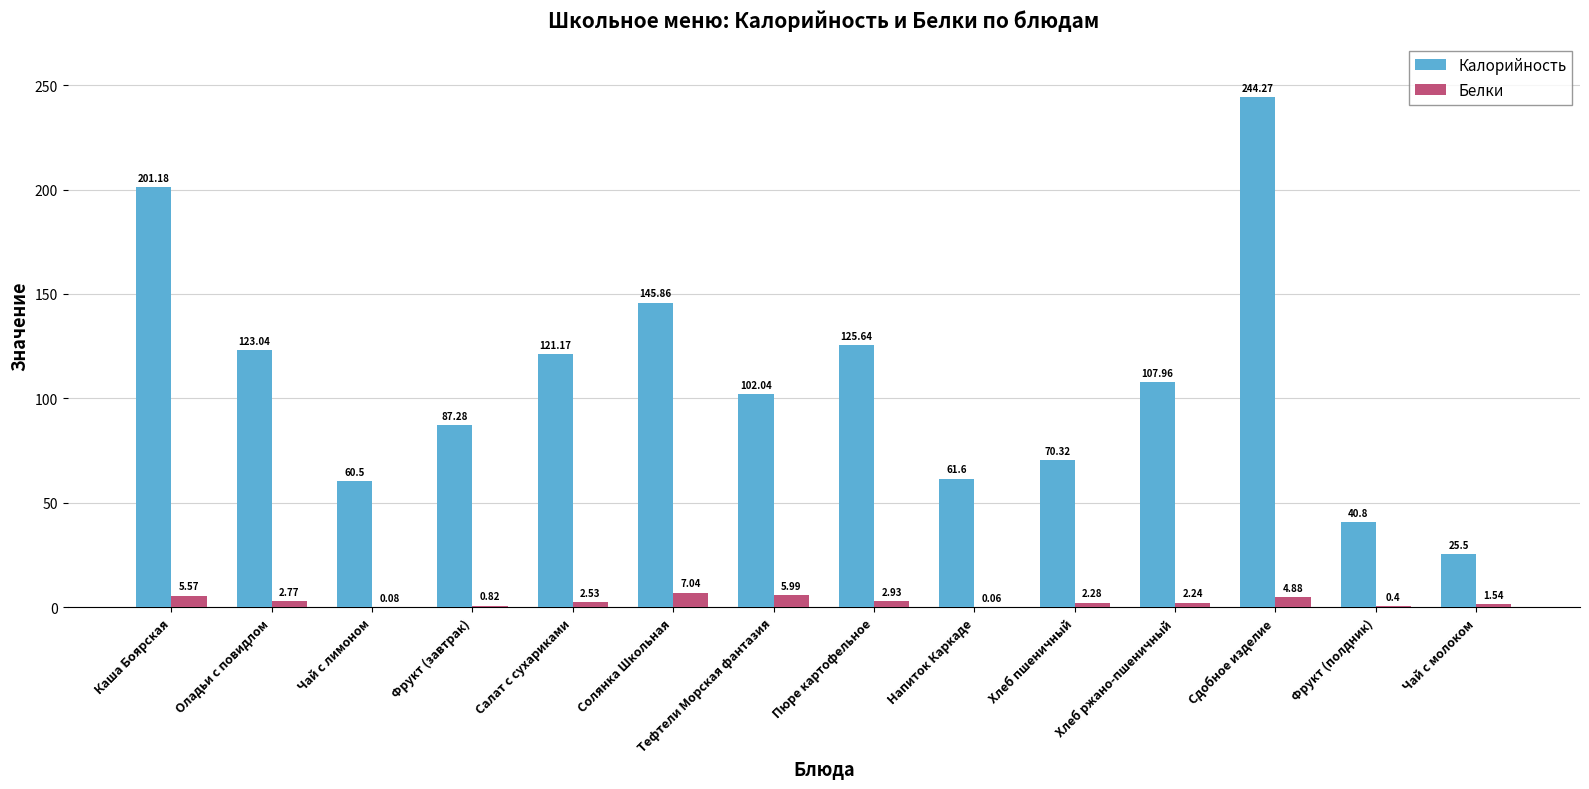

The Калорийность series shows 107.5 at Чай с лимоном. True or false?

False